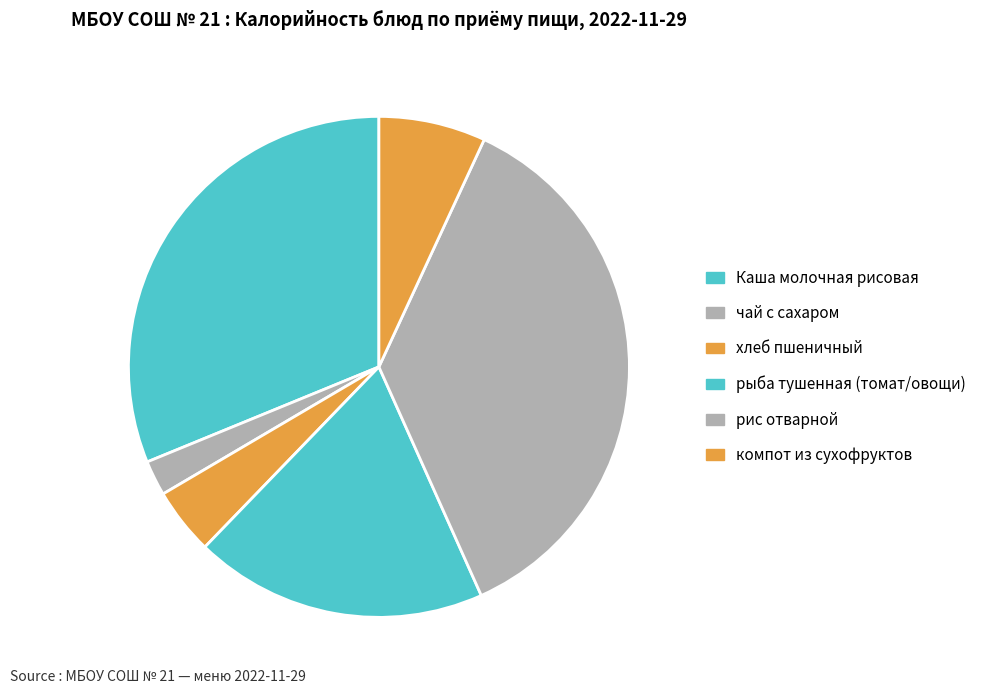

How many segments does this pie chart have?

6